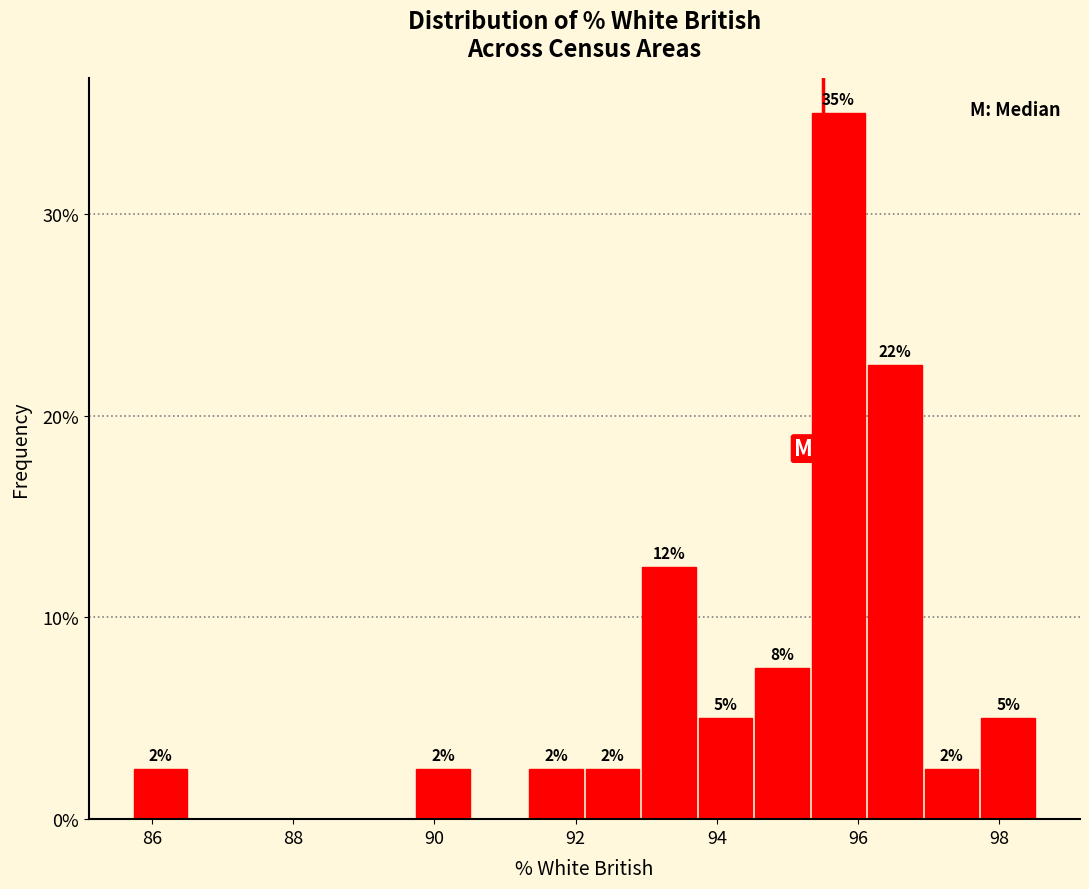

Around what value on the x-axis is the tallest bar? Give the approximate position of its centre, as read against the axis.

95.8